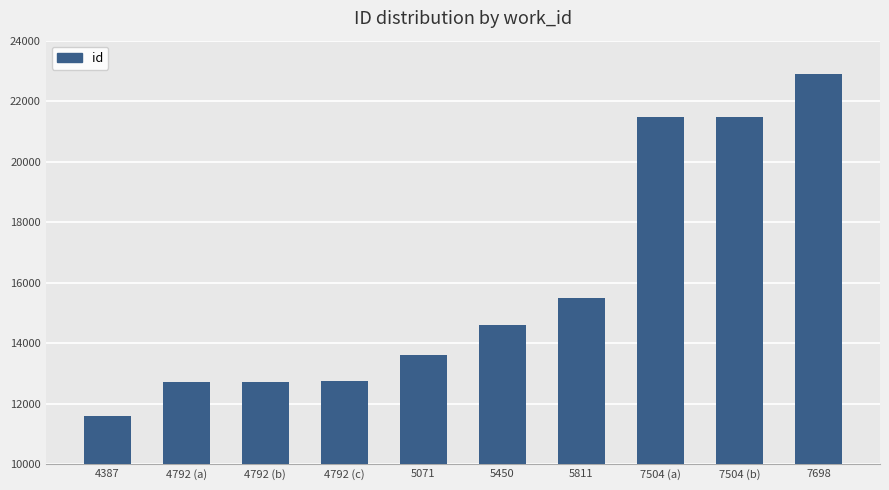

What is the approximate value at 4387, to the nearest 10?

11580